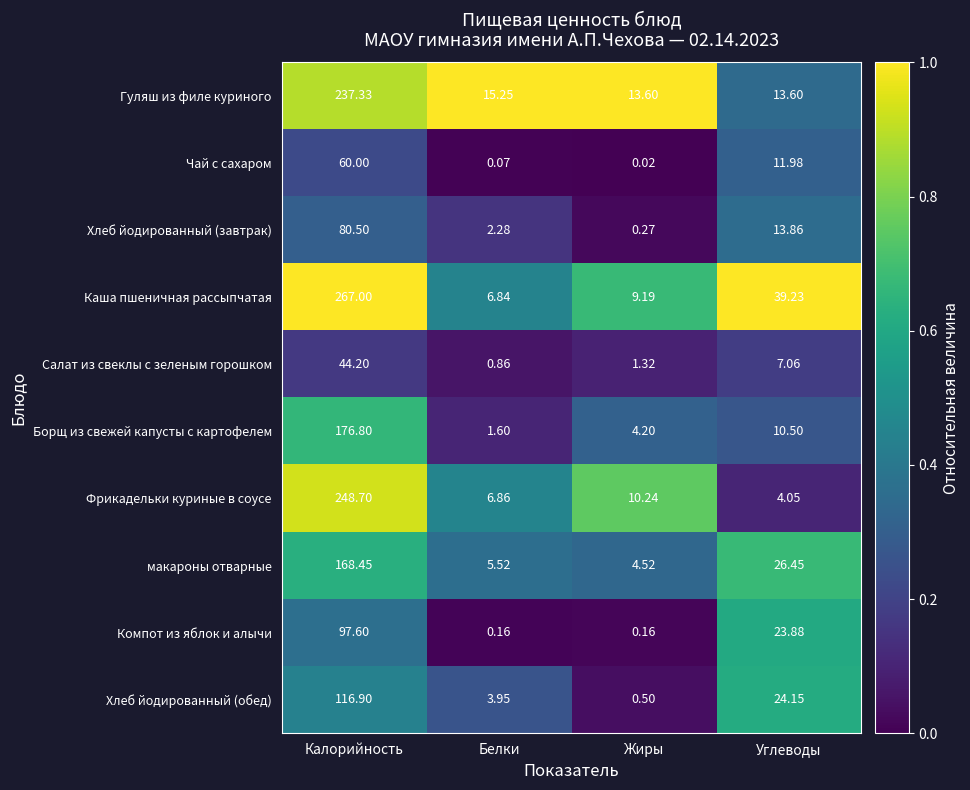

Count the number of data series in this chart.

10